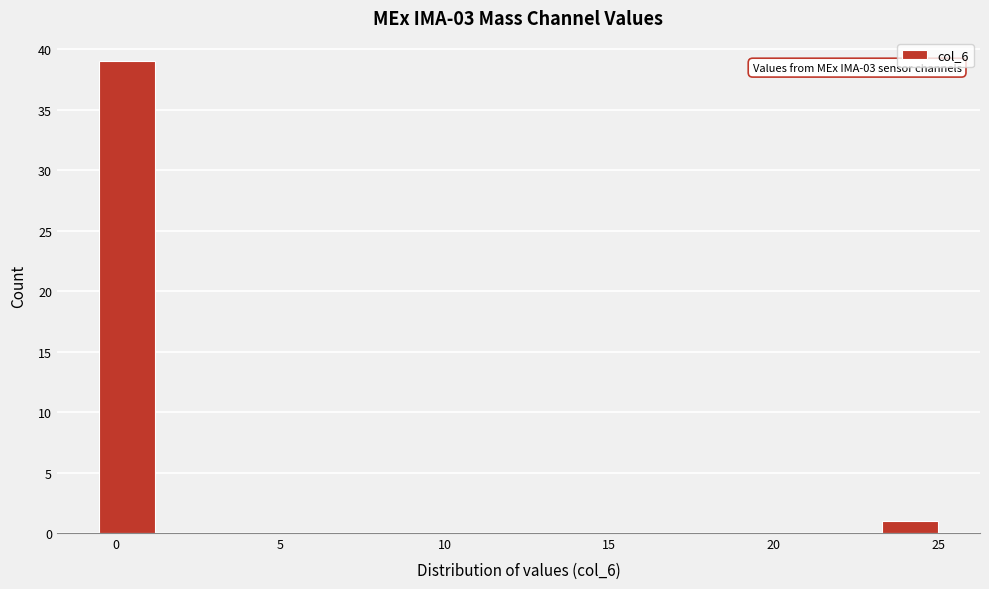

Read against the x-axis, roughly where is the centre of the tallest bar?

0.5